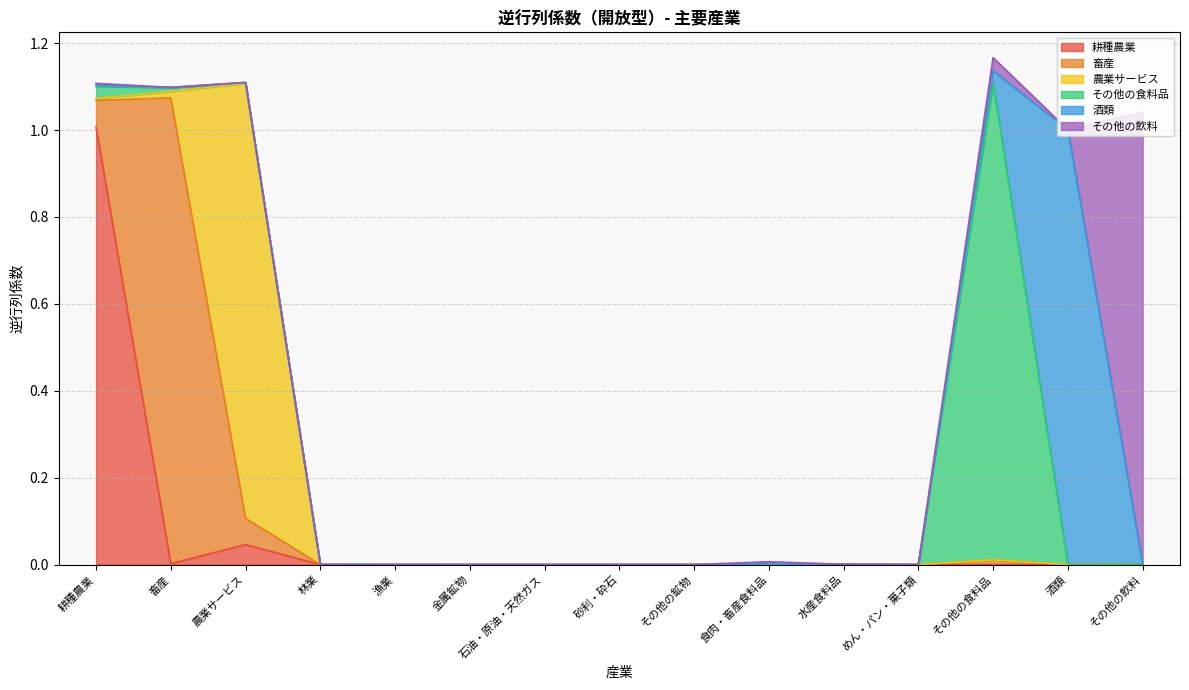

At which category is the sum across all series the highest?

その他の食料品